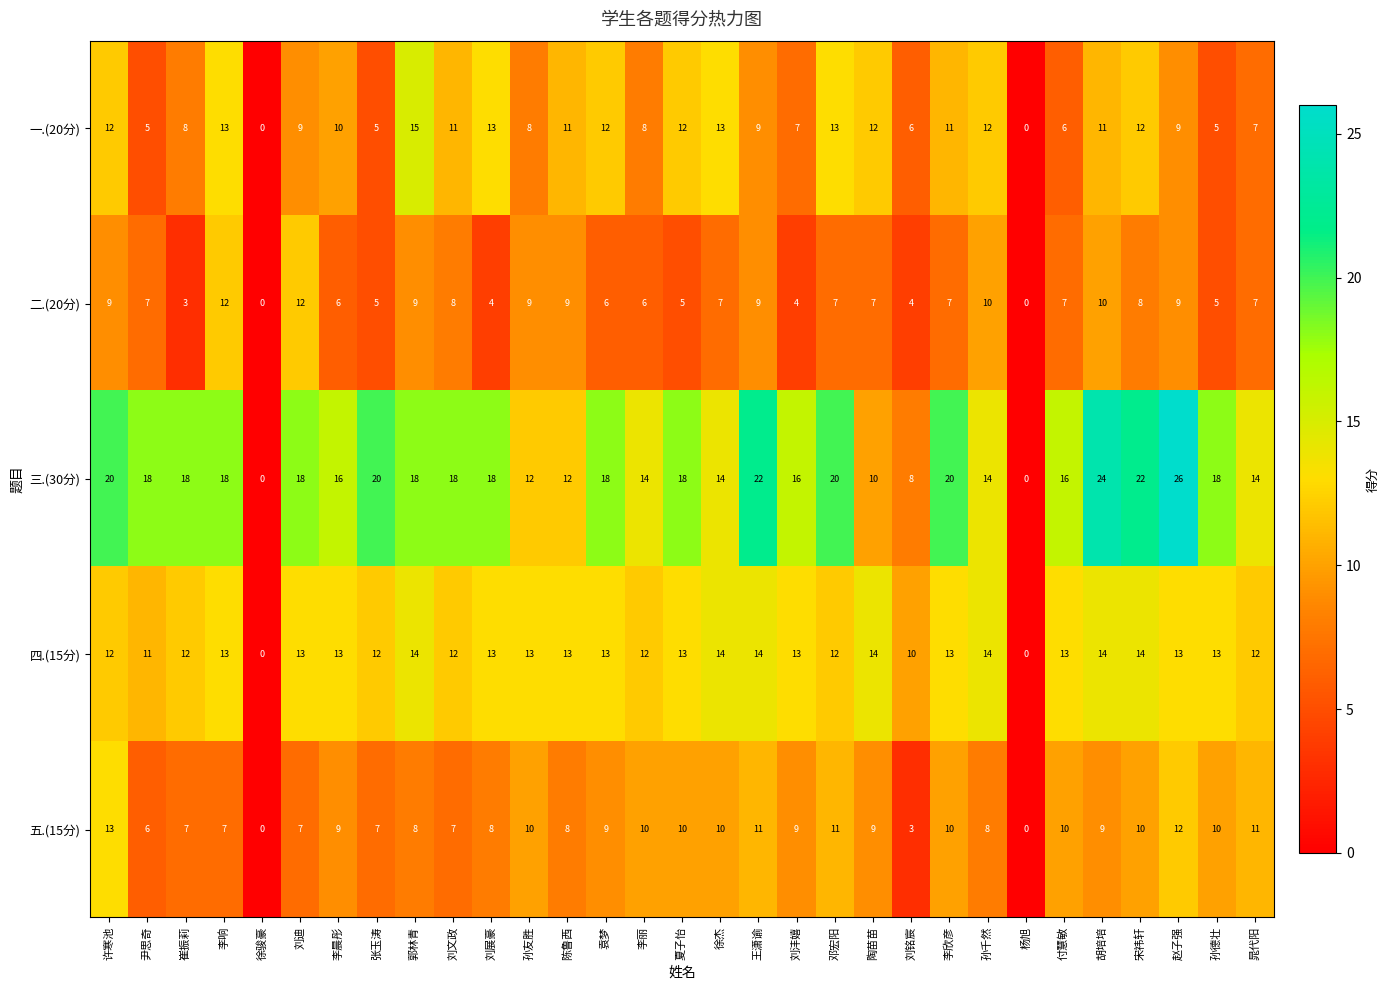

How many distinct data groups are displayed?

5